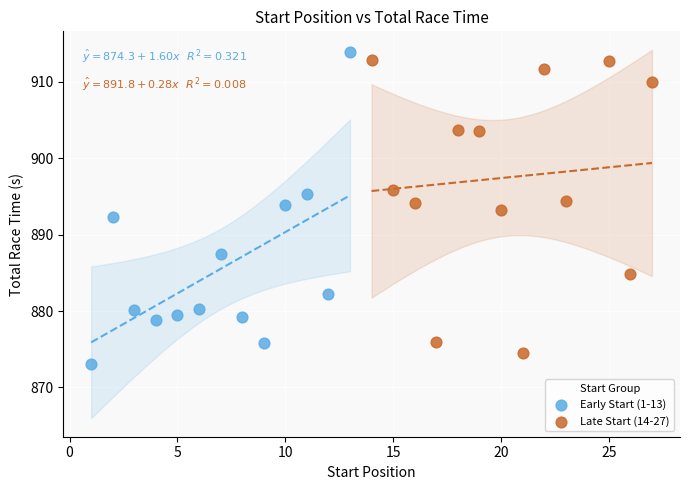

Which series has the widest spread of Y values?

Early Start (1-13)